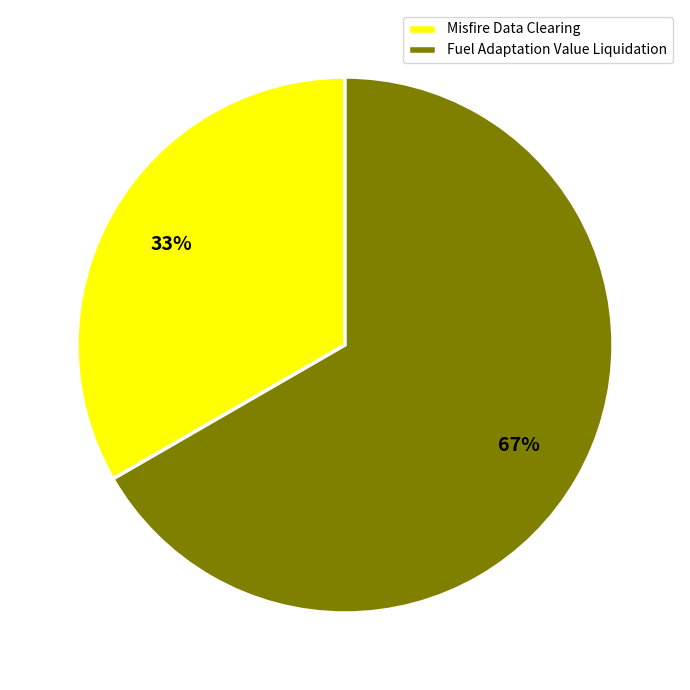

Is it true that Misfire Data Clearing is 40% of the pie?

False